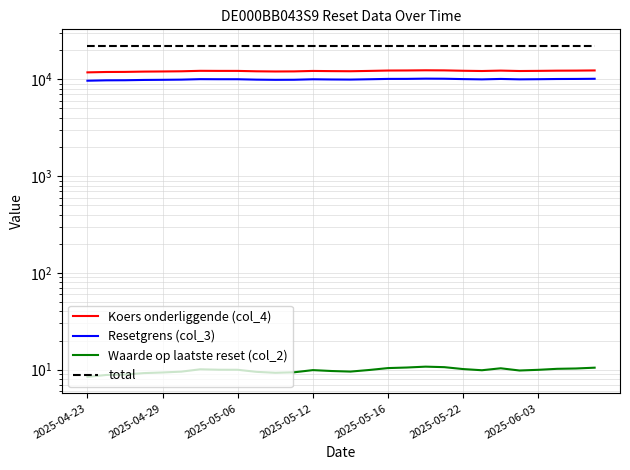

True or false: Koers onderliggende (col_4) and Resetgrens (col_3) cross at least once.

False